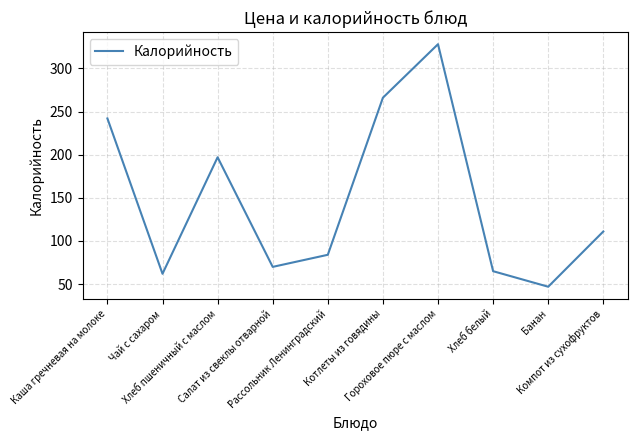

What is the approximate value at Банан, to the nearest 10?

50